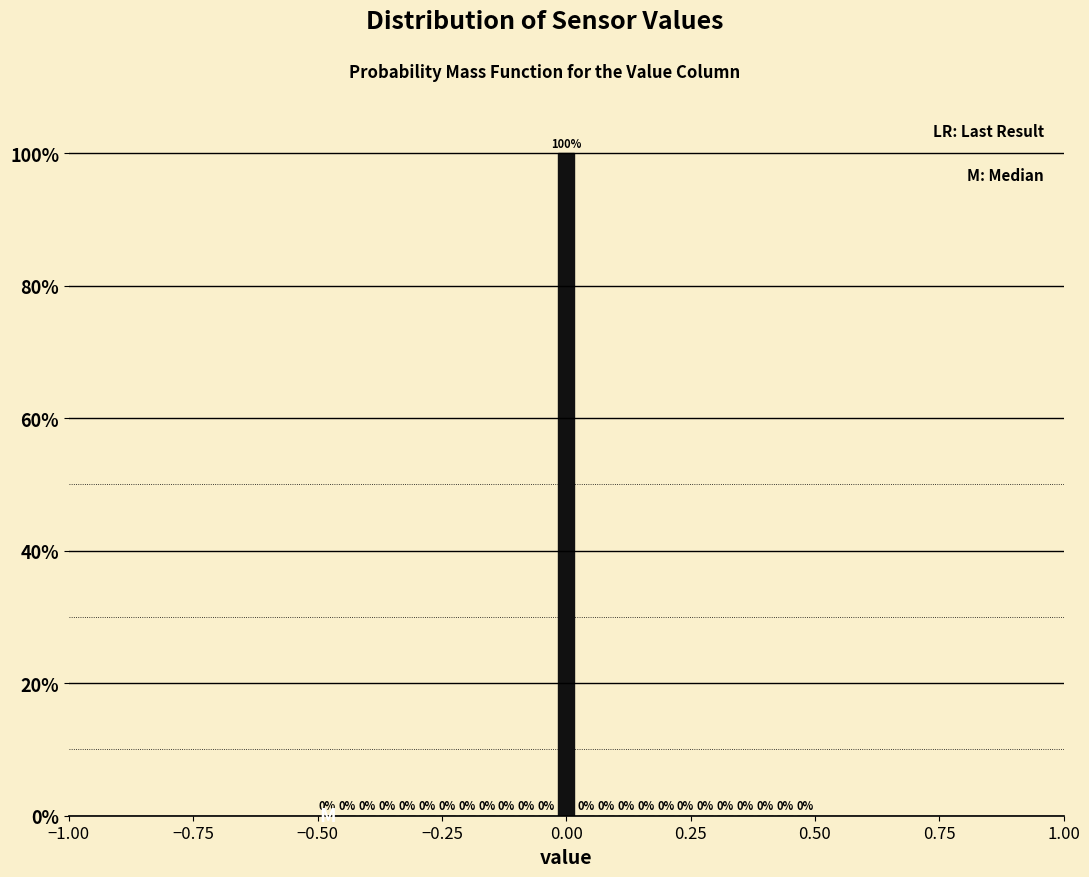

Around what value on the x-axis is the tallest bar? Give the approximate position of its centre, as read against the axis.

0.00